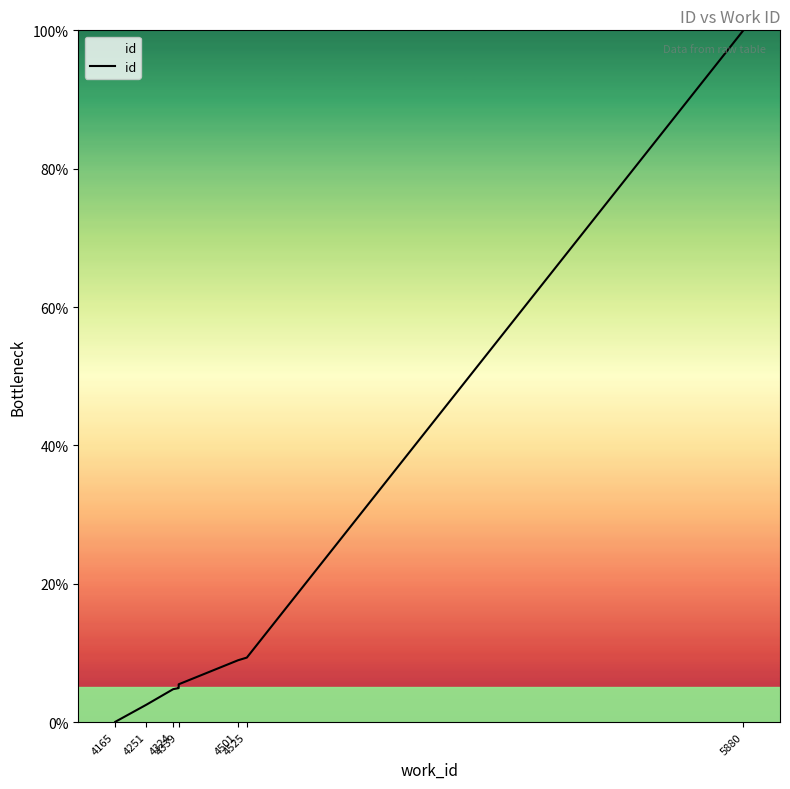

What is the greatest value displayed?

100.0